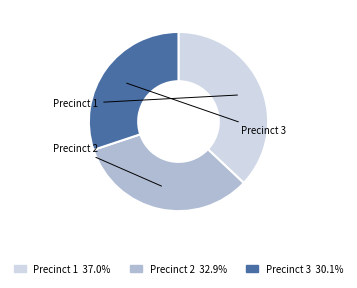

Which slice is the largest?

Precinct 1